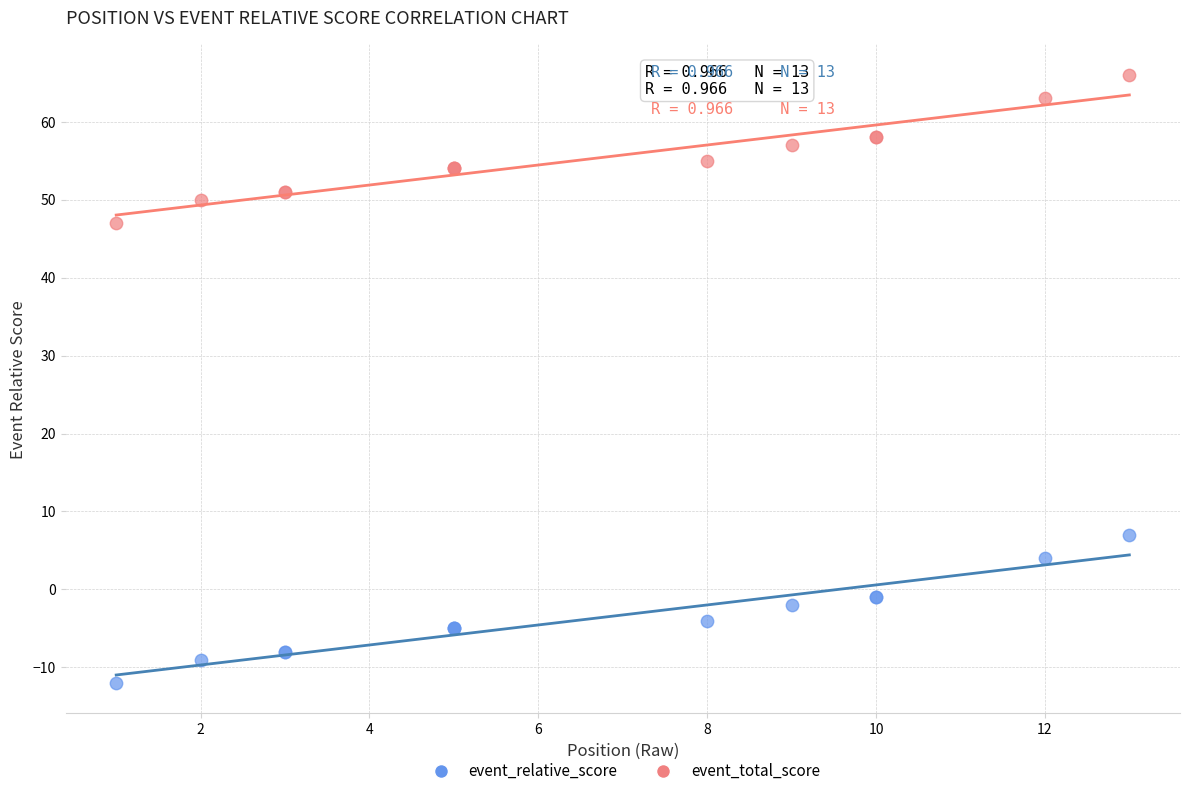

Which series reaches the maximum Y coordinate?

event_total_score